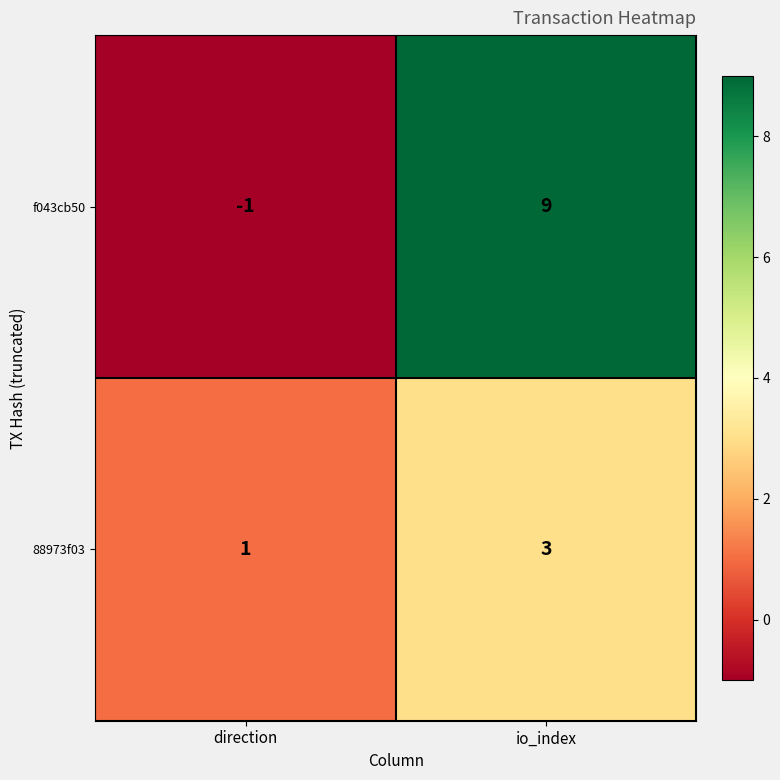

What is the spread (max minus min) of values at direction?

2